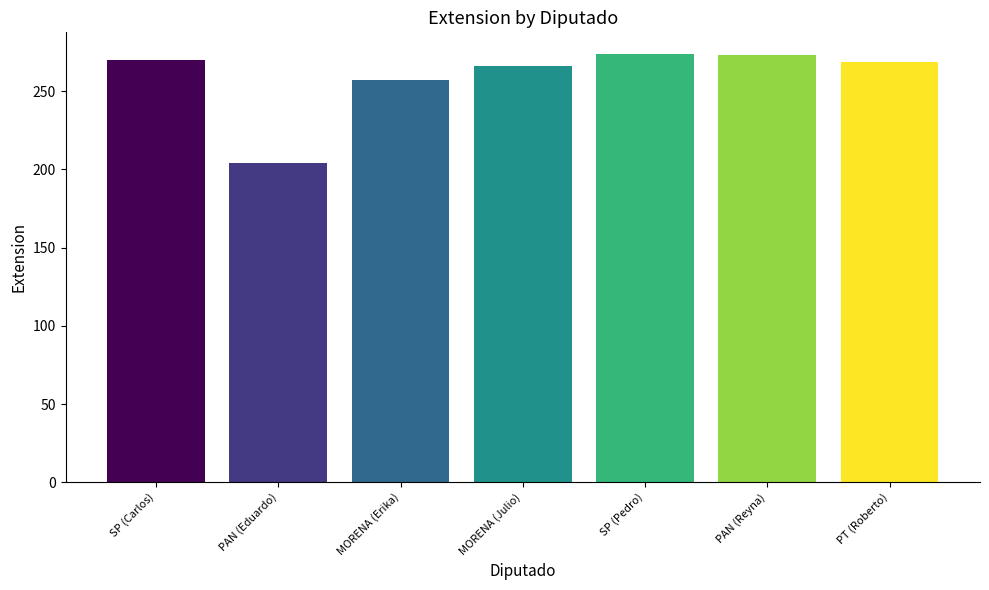

What is the maximum value shown in the chart?

274